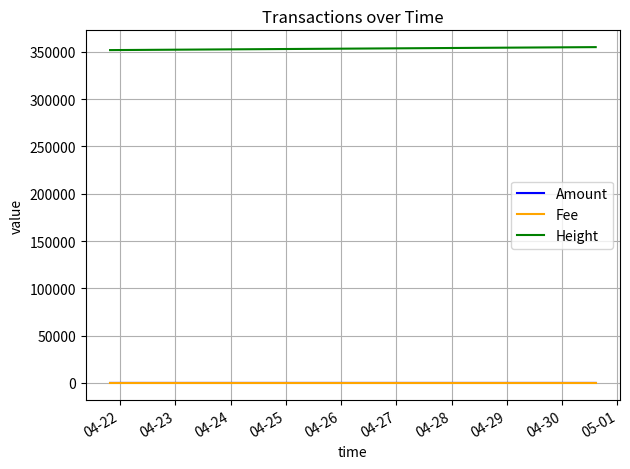

The Height series shows 148137 at 12. True or false?

False